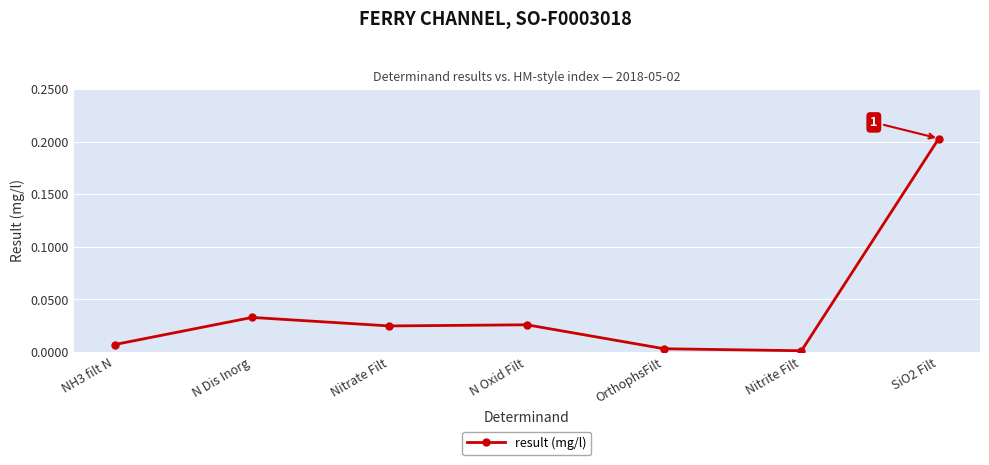

Where is the first local maximum?

N Dis Inorg